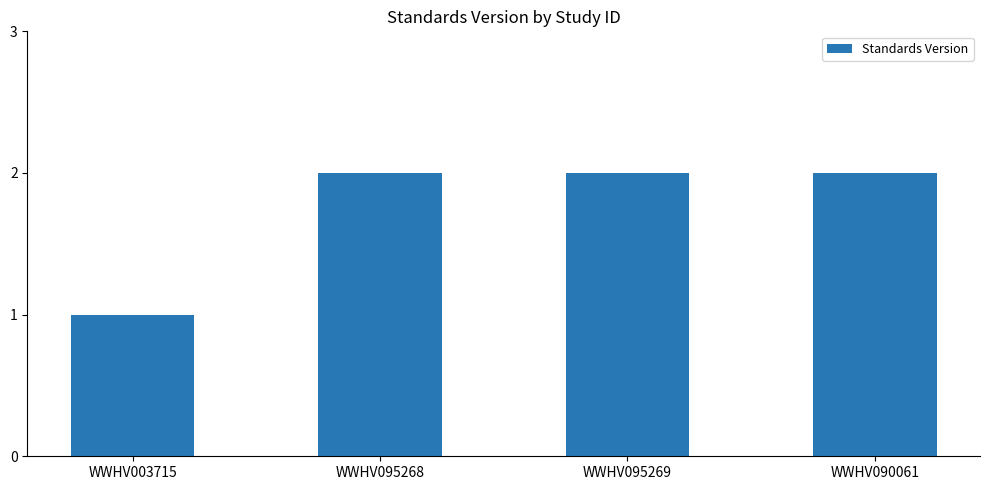

At which label is the value closest to 1?

WWHV003715